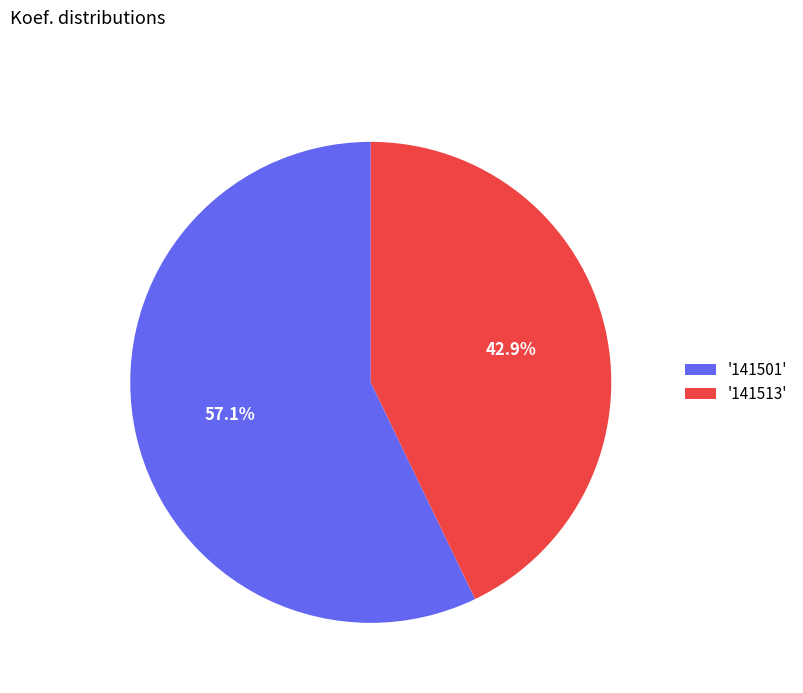

Rank the categories by value from lowest to highest.

'141513', '141501'